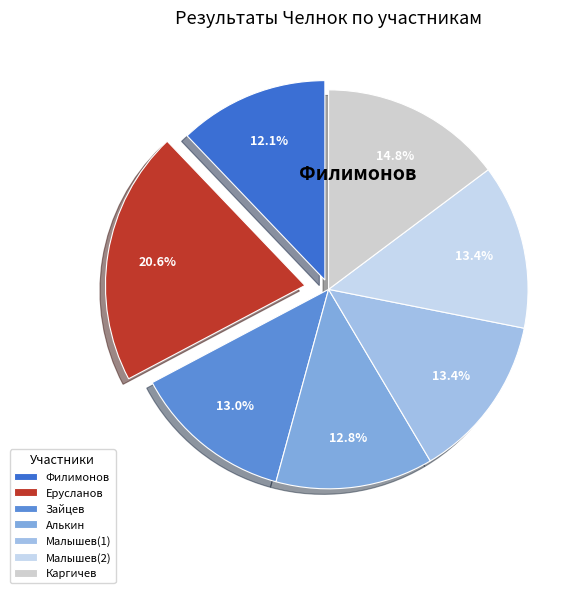

True or false: Алькин accounts for 13% of the total.

True